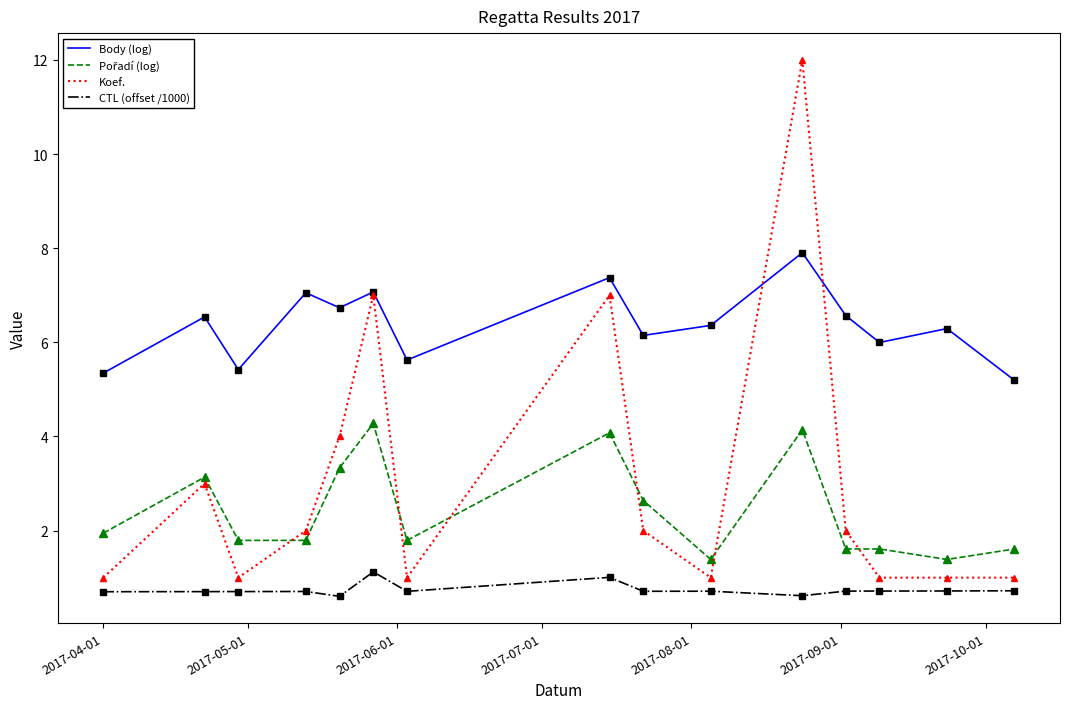

How many distinct data groups are displayed?

4